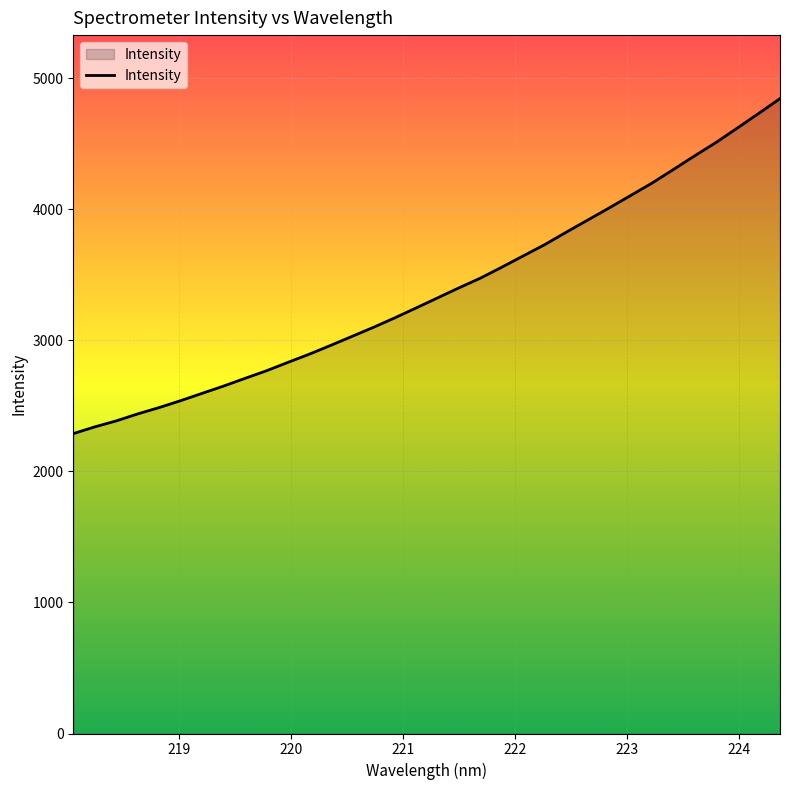

What is the minimum value shown in the chart?

2289.0